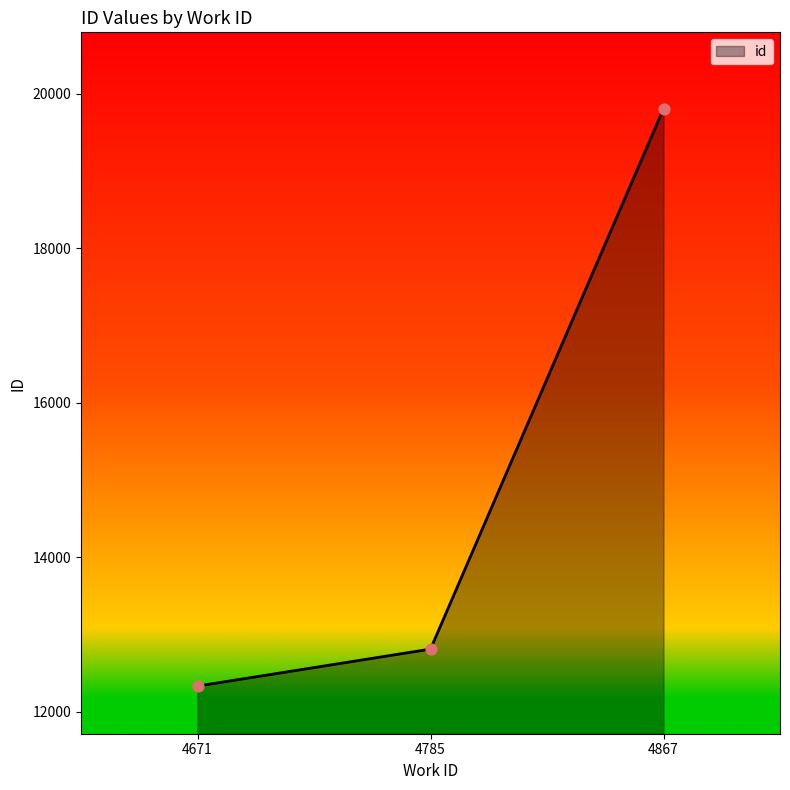

What is the ratio of the value at 4671 to the value at 4867?

0.6